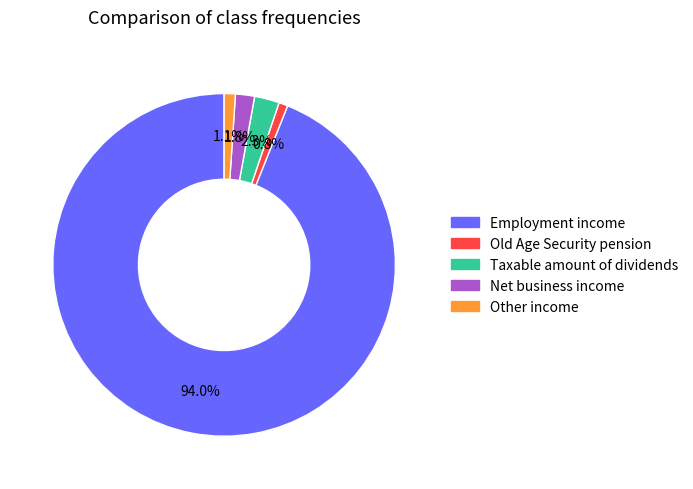

Is there any slice that represents more than half of the pie?

Yes